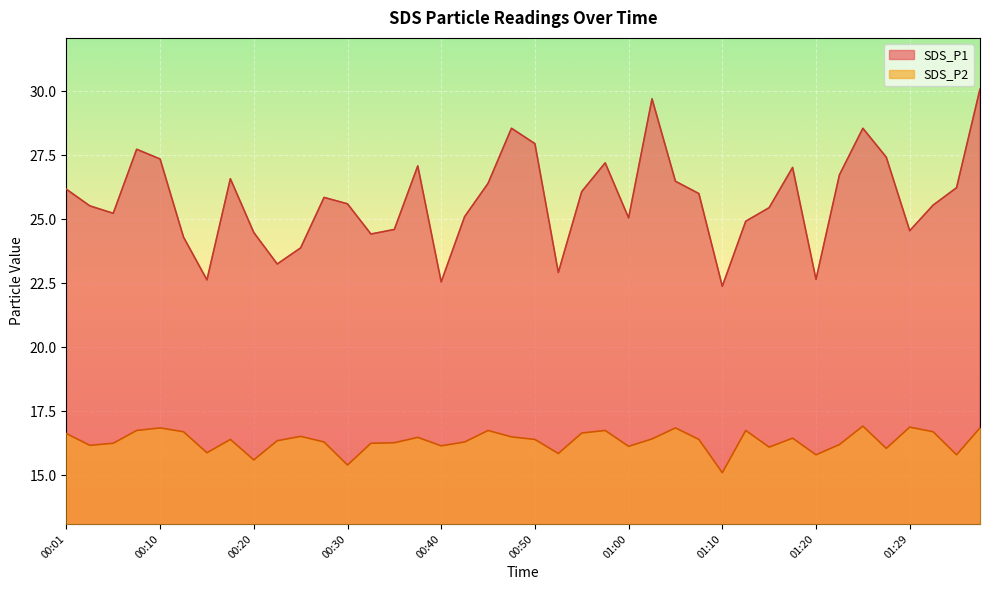

At which label does SDS_P1 first exceed 25?

00:01